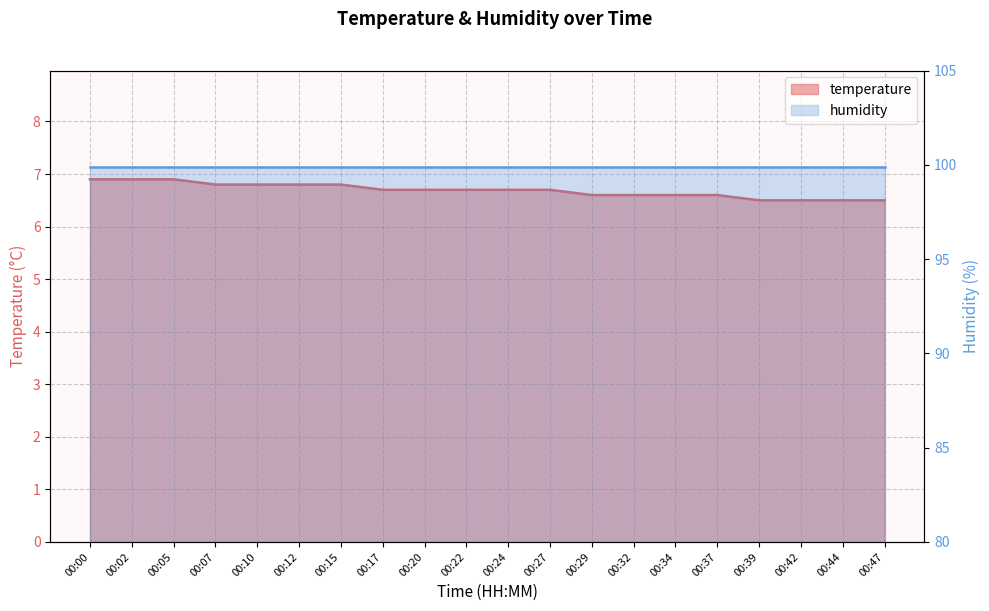

What is the sum of the values at 00:20 and 00:47?

13.2